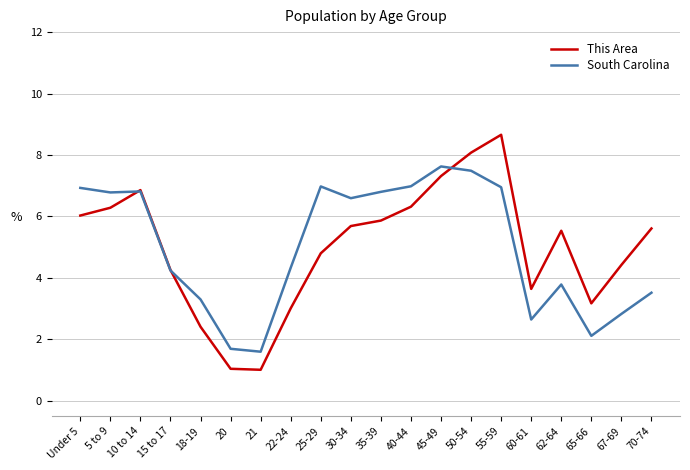

True or false: South Carolina has a value of 7.5 at 50-54.

True